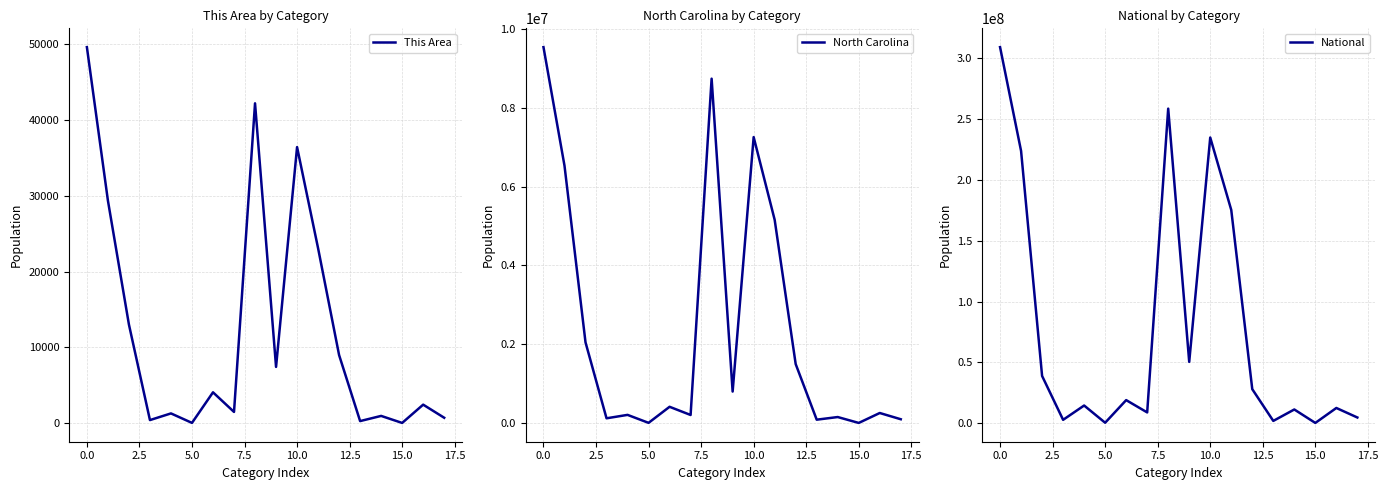

What is the difference between the second highest and second lowest values in the North Carolina series?

8728759